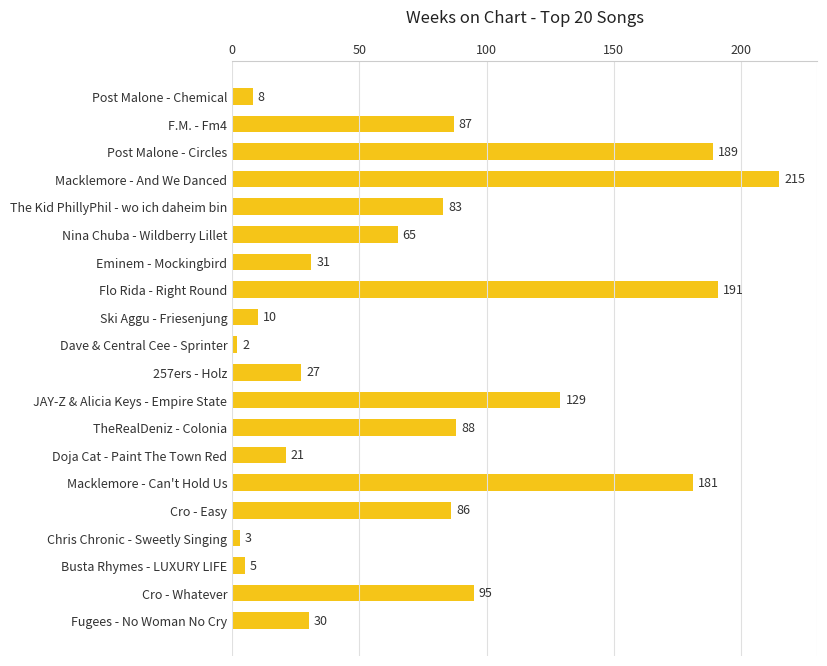

List the labels in order of value, smallest first.

Dave & Central Cee - Sprinter, Chris Chronic - Sweetly Singing, Busta Rhymes - LUXURY LIFE, Post Malone - Chemical, Ski Aggu - Friesenjung, Doja Cat - Paint The Town Red, 257ers - Holz, Fugees - No Woman No Cry, Eminem - Mockingbird, Nina Chuba - Wildberry Lillet, The Kid PhillyPhil - wo ich daheim bin, Cro - Easy, F.M. - Fm4, TheRealDeniz - Colonia, Cro - Whatever, JAY-Z & Alicia Keys - Empire State, Macklemore - Can't Hold Us, Post Malone - Circles, Flo Rida - Right Round, Macklemore - And We Danced